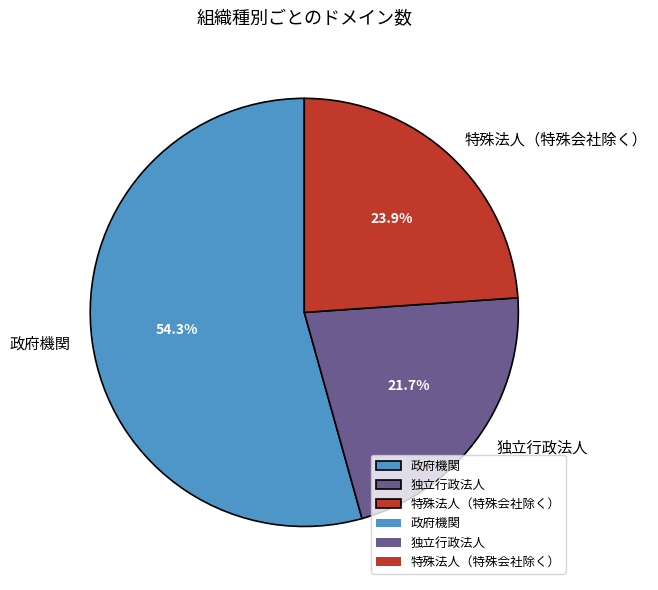

True or false: 独立行政法人 accounts for 34% of the total.

False